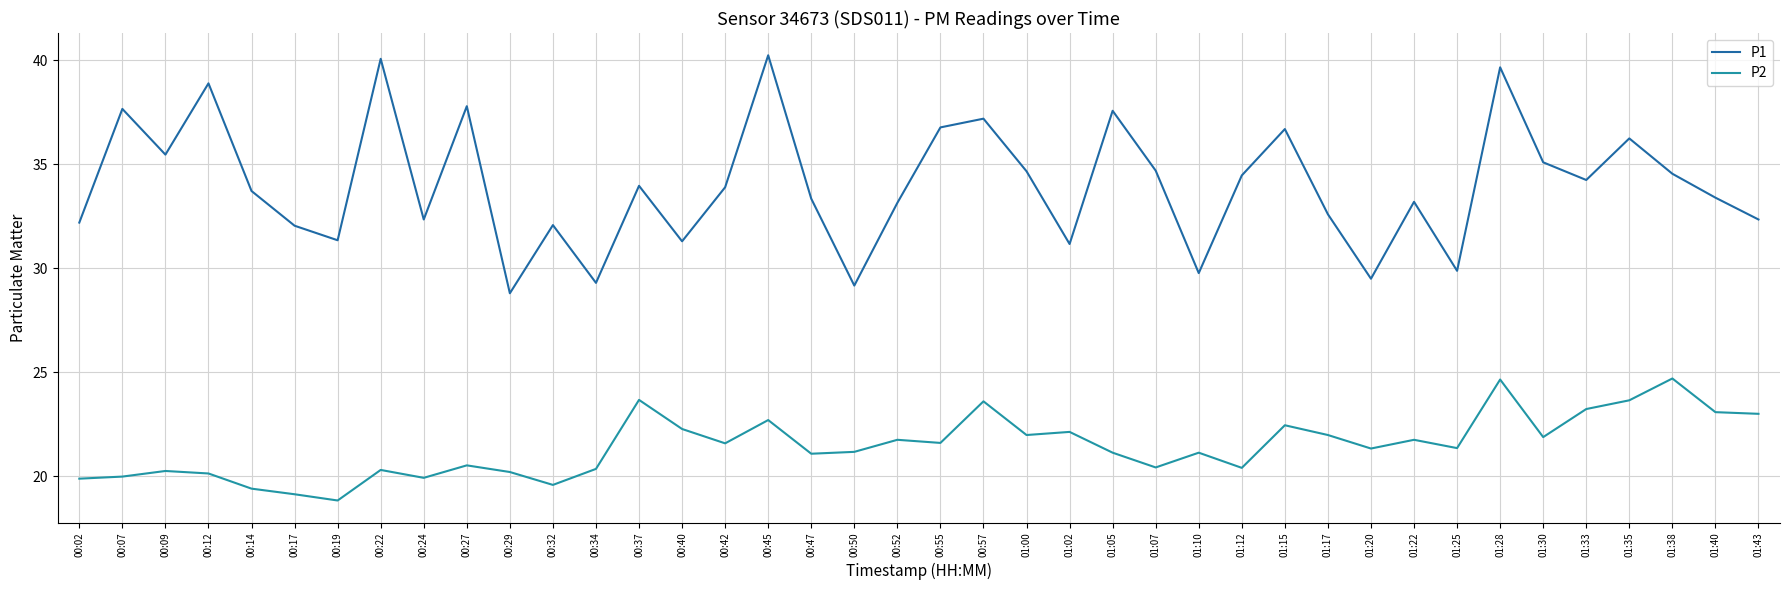

What is the difference between the highest and lowest values at 01:07?

14.3